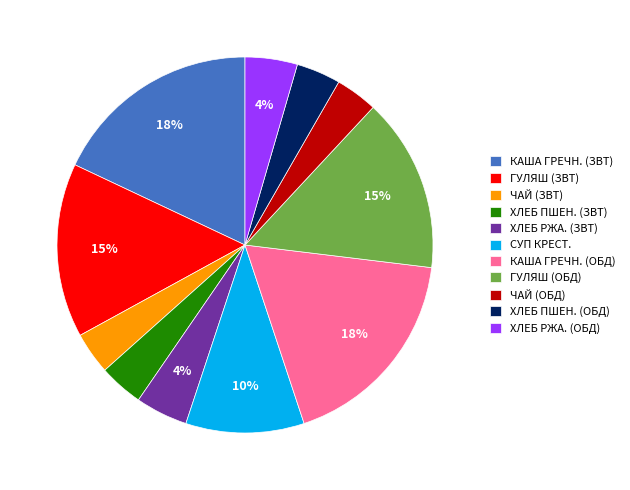

The ХЛЕБ РЖА. (ОБД) slice represents 4% of the pie. True or false?

True